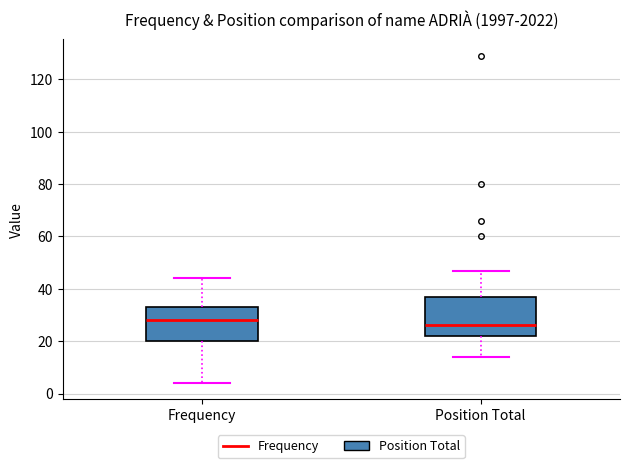

Reading left to right, read every box against the y-axis: the position of its median line, the range the box covers, and the ends of its whiskers. The values are not printed on the chart, so give them approximately, as read against the axis.

Frequency: median 28, box 20 to 34, whiskers 4 to 44
Position Total: median 26, box 22 to 38, whiskers 14 to 48